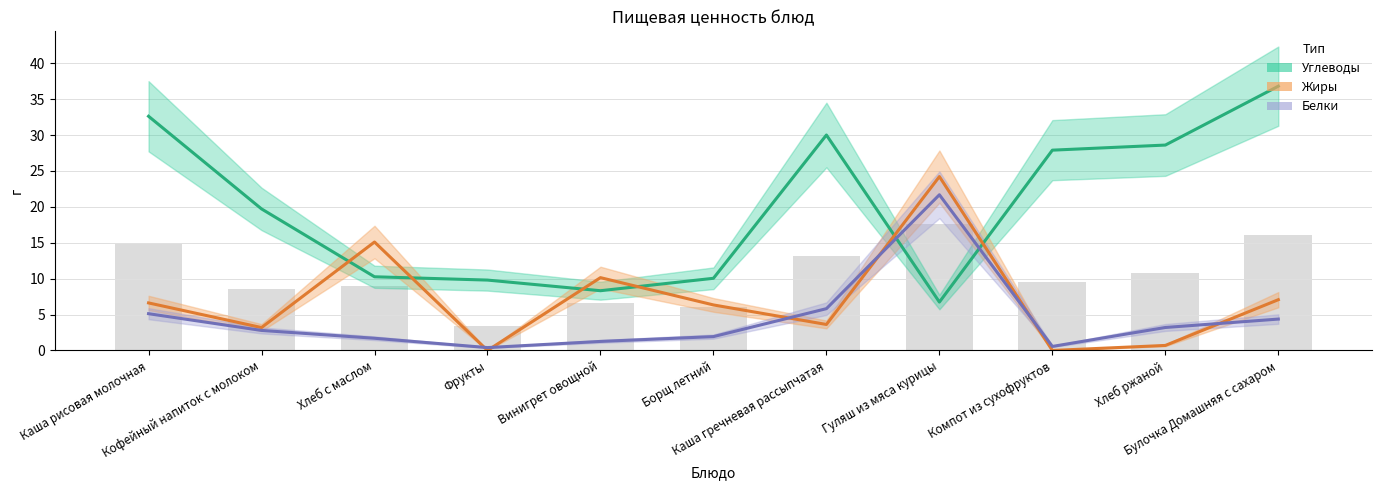

What is the spread (max minus min) of values at Хлеб ржаной?

27.9